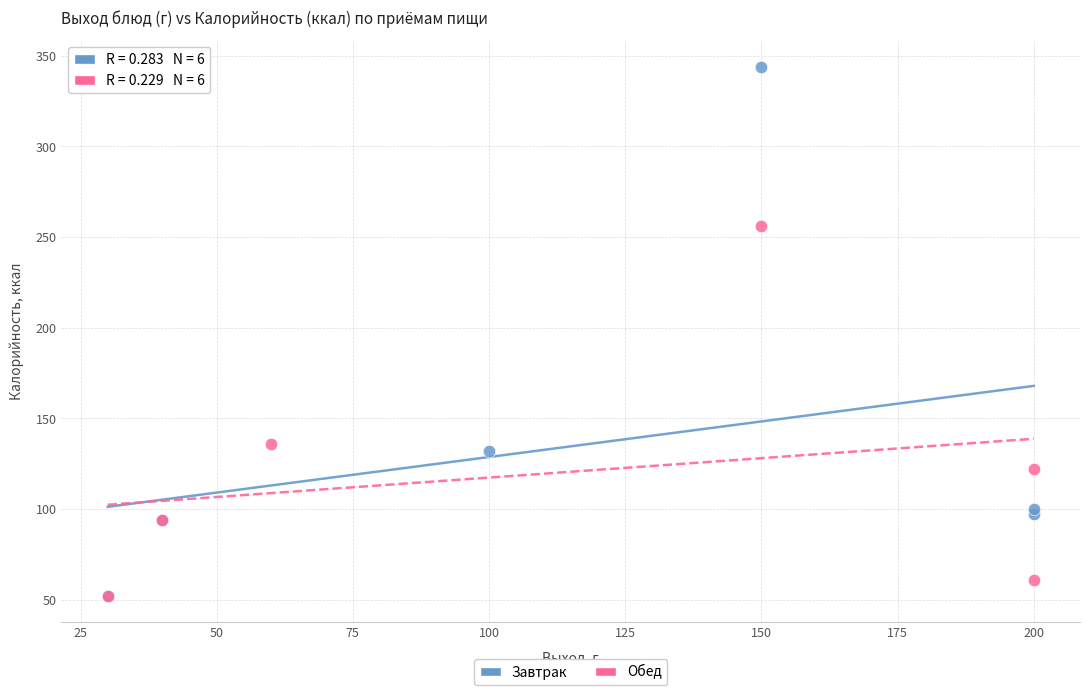

Which series reaches the maximum Y coordinate?

Завтрак